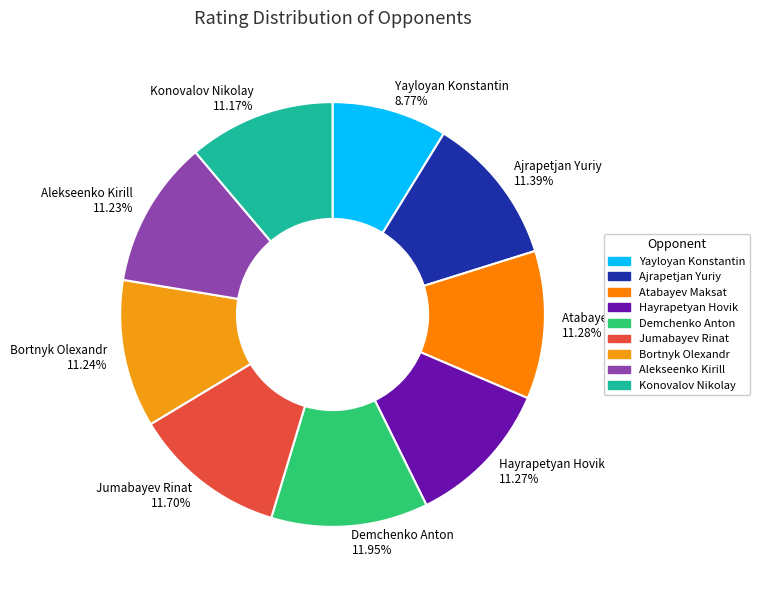

Between Yayloyan Konstantin 8.77% and Jumabayev Rinat 11.70%, which is larger?

Jumabayev Rinat 11.70%